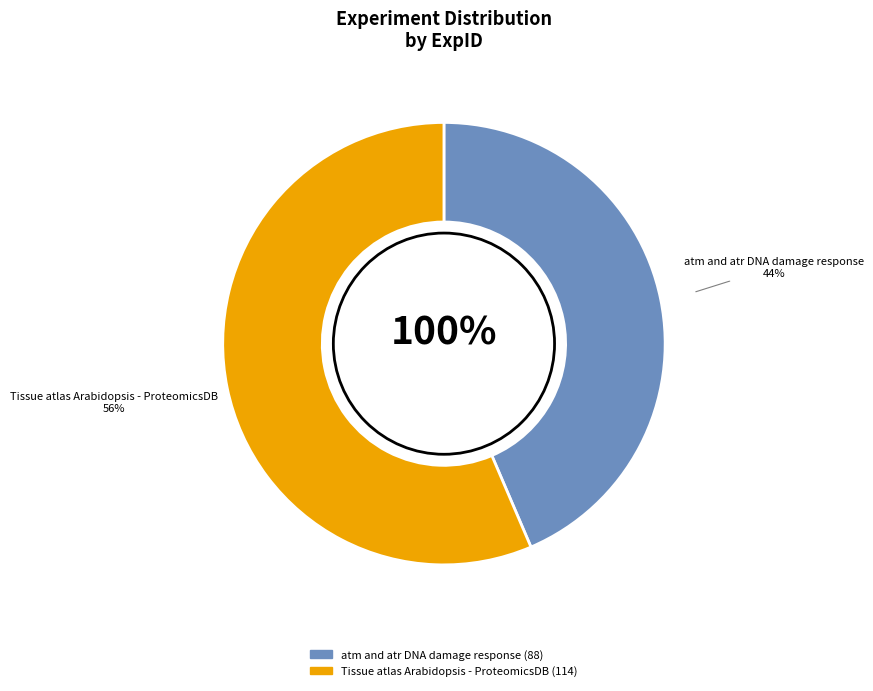

Which has a higher value, atm and atr DNA damage response or Tissue atlas Arabidopsis - ProteomicsDB?

Tissue atlas Arabidopsis - ProteomicsDB